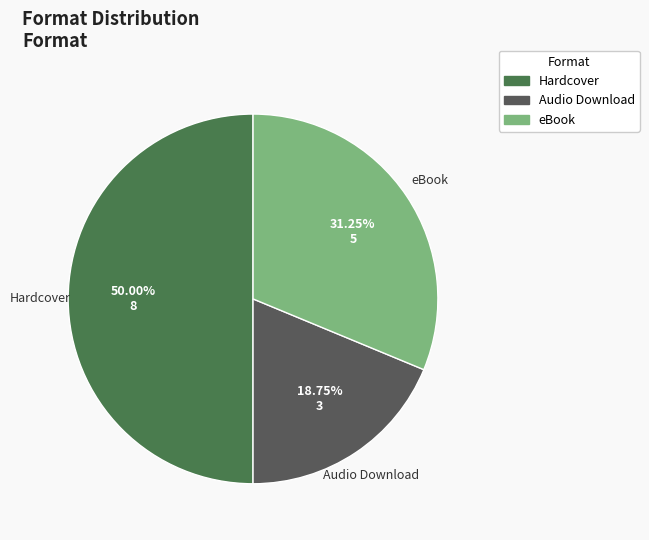

What is the ratio of the value at Hardcover to the value at Audio Download?

2.7